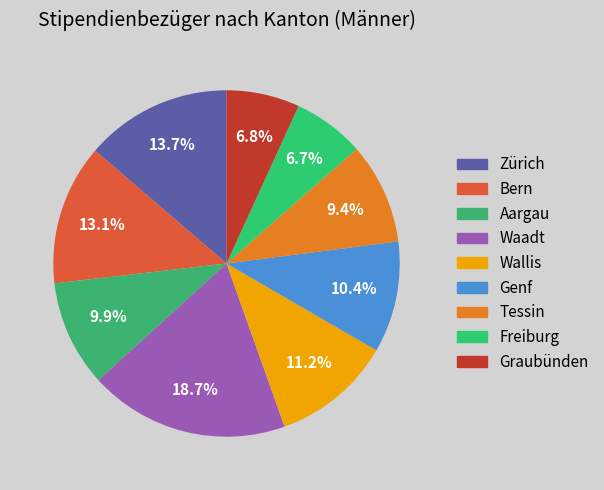

Is it true that Waadt is 19% of the pie?

True